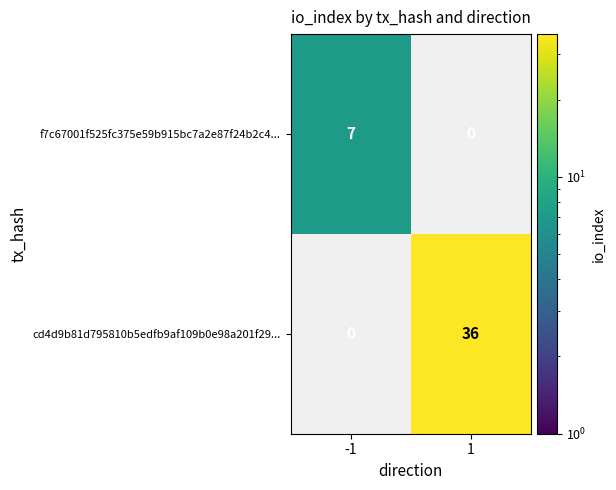

Which category has the lowest value across all series?

-1